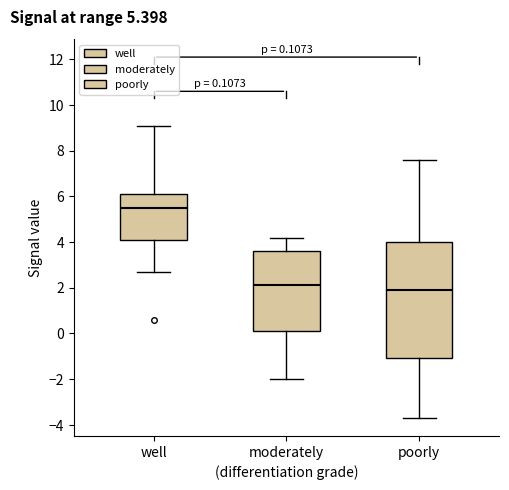

Comparing the boxes themselves (not the whiskers), which one is the tallest?

poorly